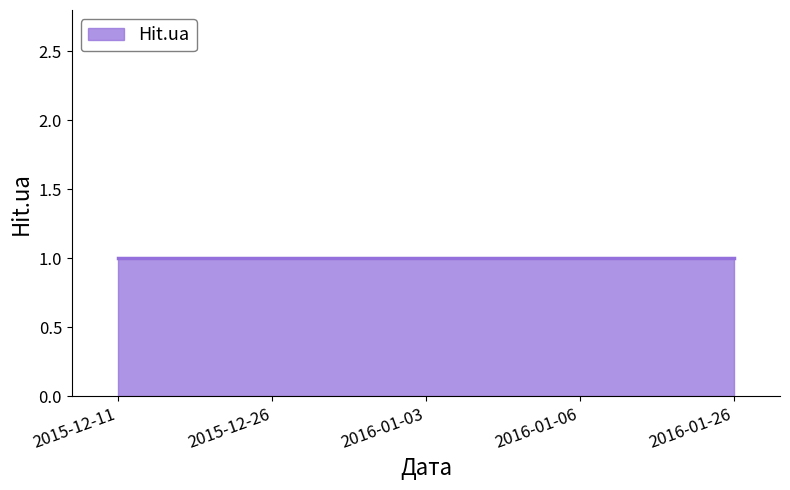

What is the minimum value shown in the chart?

1